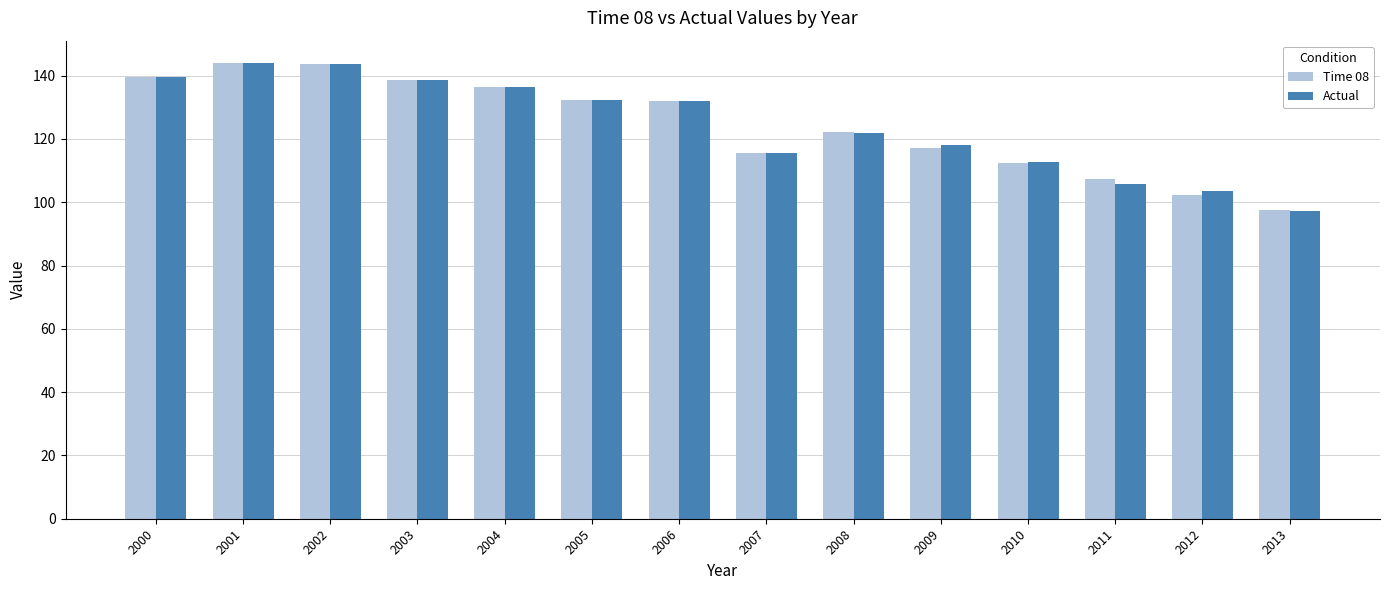

What is the total value across all series at 2007?

231.3